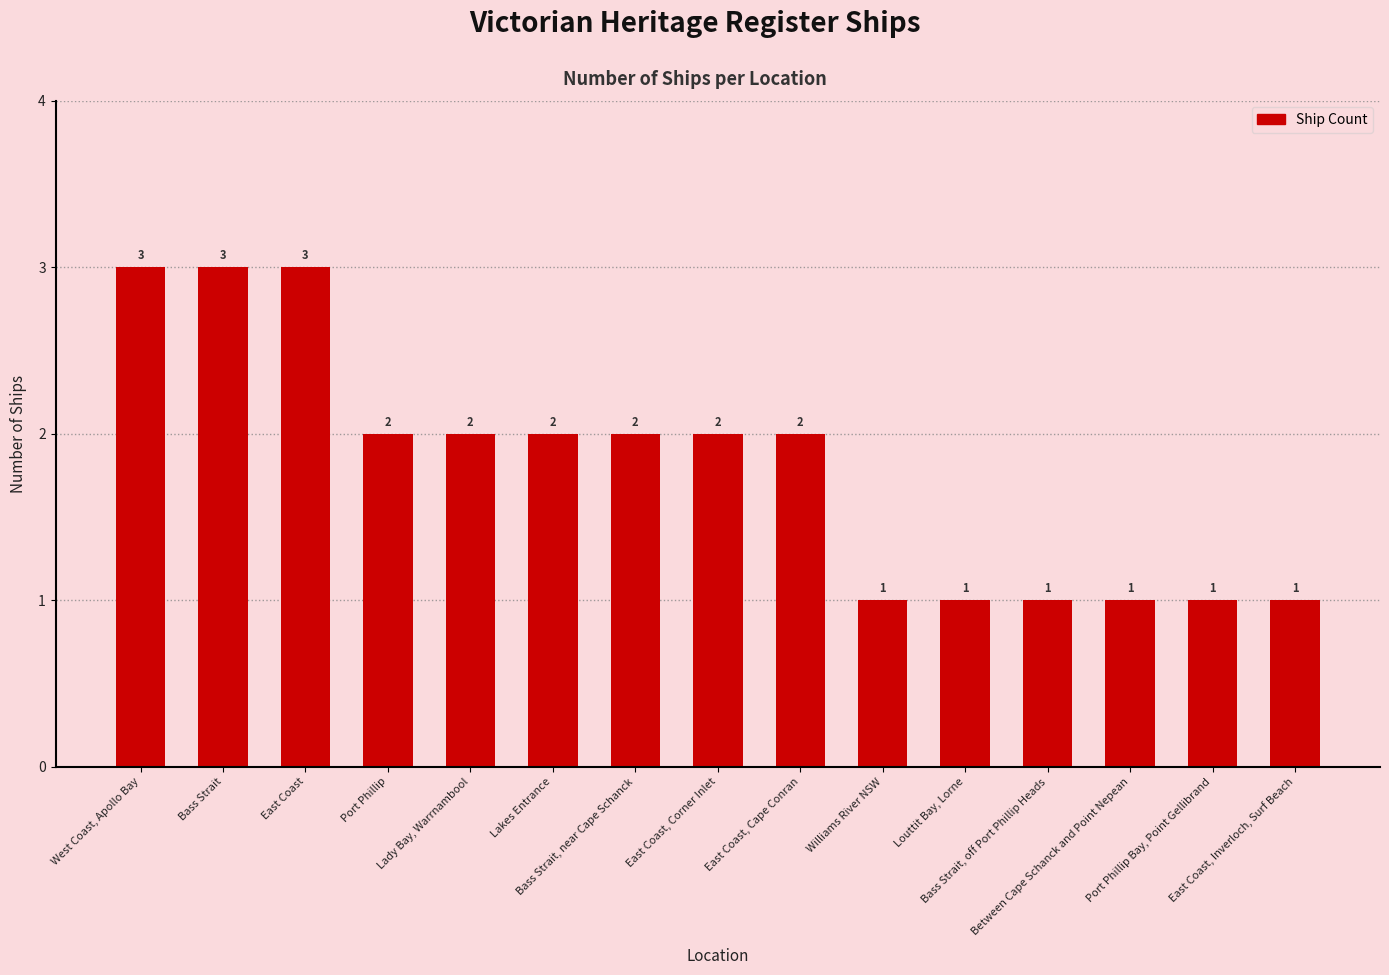

What is the smallest value displayed?

1